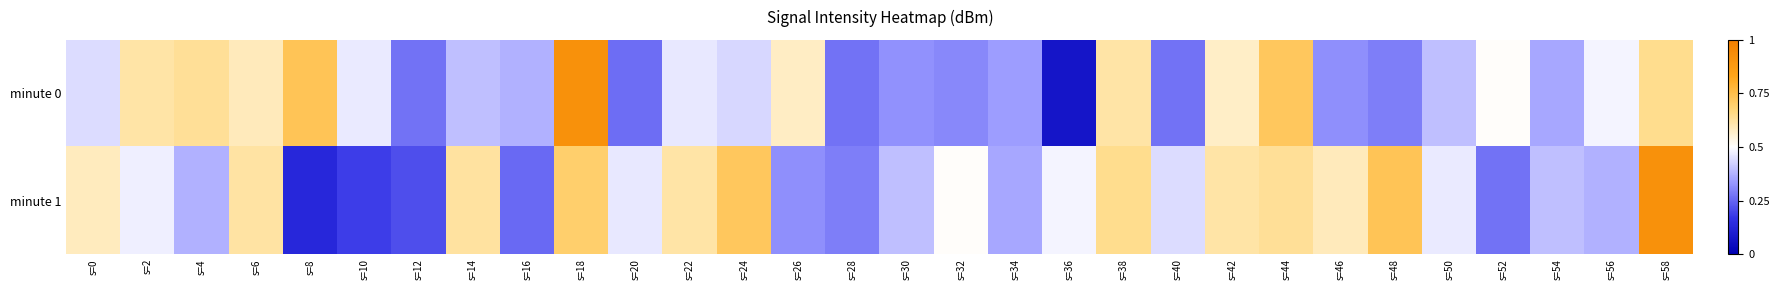

Reading right to left, what are all the values shown in this chart?

minute 0: s=58=0.6	s=56=0.5	s=54=0.4	s=52=0.5	s=50=0.4	s=48=0.3	s=46=0.3	s=44=0.7	s=42=0.6	s=40=0.3	s=38=0.6	s=36=0.1	s=34=0.3	s=32=0.3	s=30=0.3	s=28=0.3	s=26=0.6	s=24=0.4	s=22=0.5	s=20=0.3	s=18=0.9	s=16=0.4	s=14=0.4	s=12=0.3	s=10=0.5	s=8=0.7	s=6=0.6	s=4=0.6	s=2=0.6	s=0=0.4
minute 1: s=58=0.9	s=56=0.4	s=54=0.4	s=52=0.3	s=50=0.5	s=48=0.7	s=46=0.6	s=44=0.6	s=42=0.6	s=40=0.4	s=38=0.6	s=36=0.5	s=34=0.4	s=32=0.5	s=30=0.4	s=28=0.3	s=26=0.3	s=24=0.7	s=22=0.6	s=20=0.5	s=18=0.7	s=16=0.3	s=14=0.6	s=12=0.2	s=10=0.2	s=8=0.1	s=6=0.6	s=4=0.4	s=2=0.5	s=0=0.6